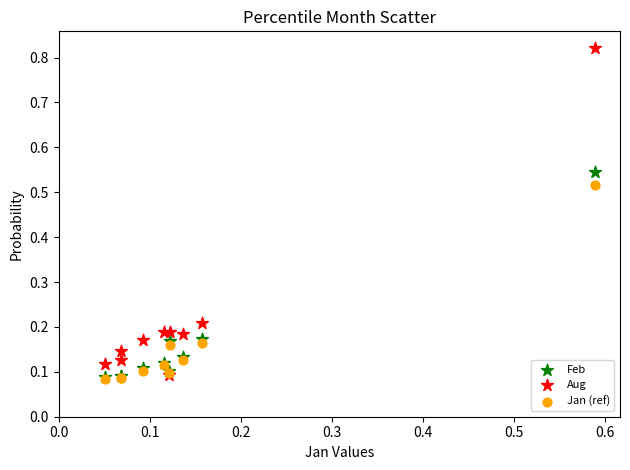

What are all the series names shown in the legend?

Feb, Aug, Jan (ref)